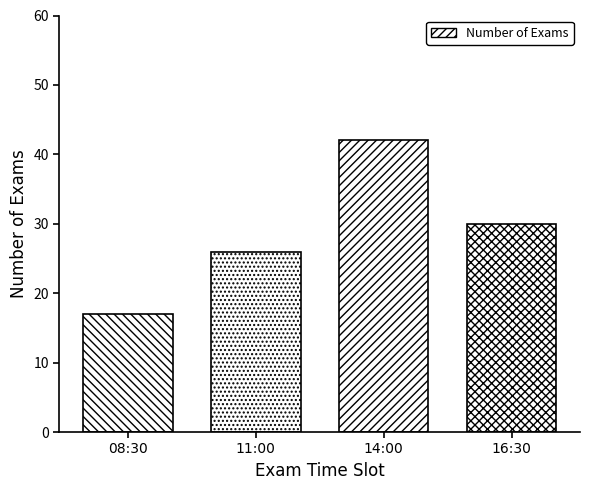

Reading left to right, what are all the values shown in this chart?

08:30=17	11:00=26	14:00=42	16:30=30